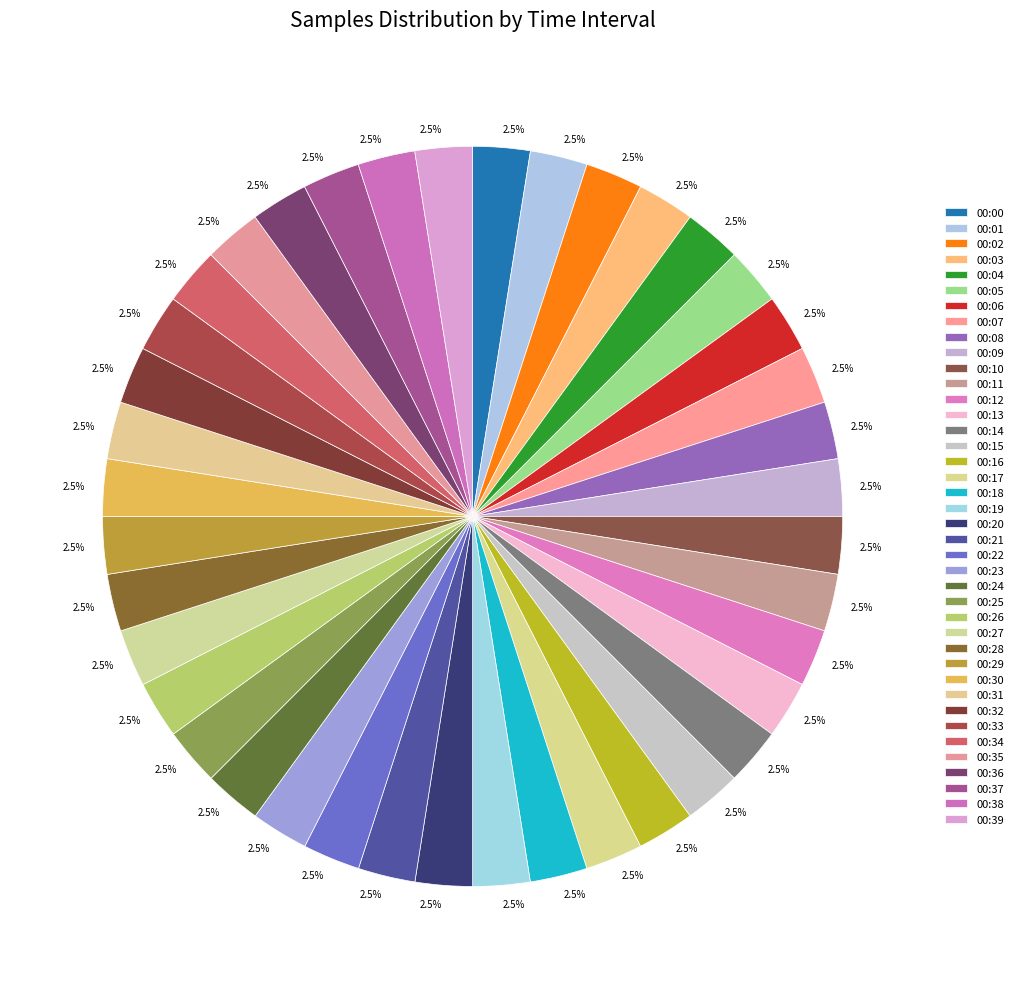

Is there a majority slice in this chart?

No